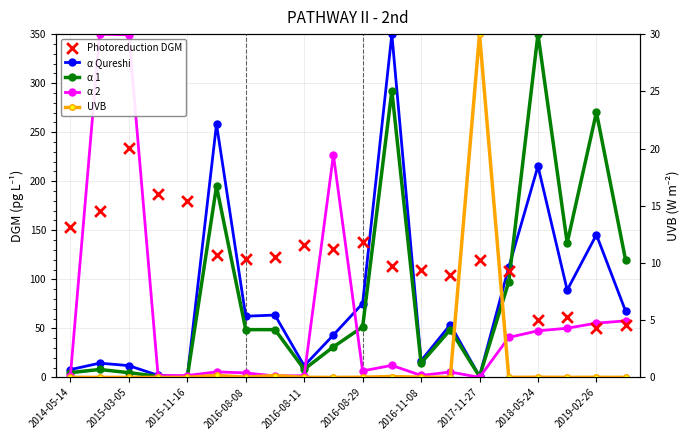

At which category is the sum across all series the highest?

11